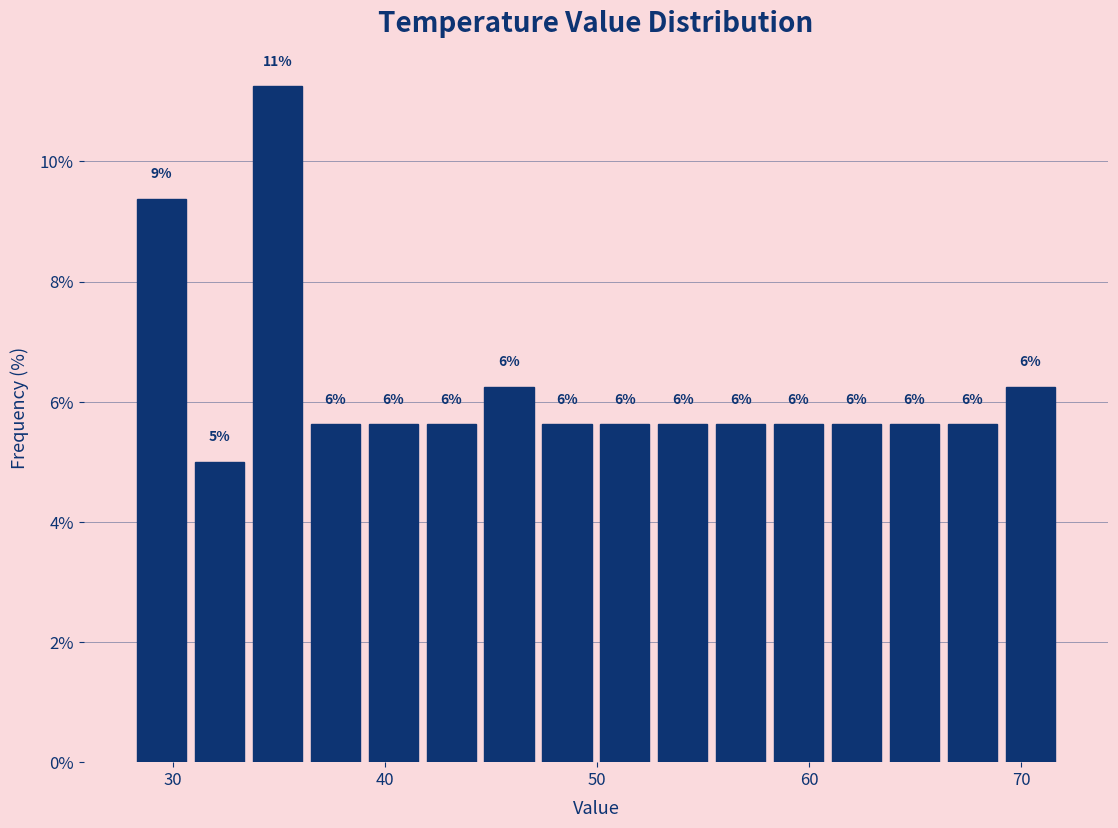

Read against the x-axis, roughly where is the centre of the tallest bar?

35